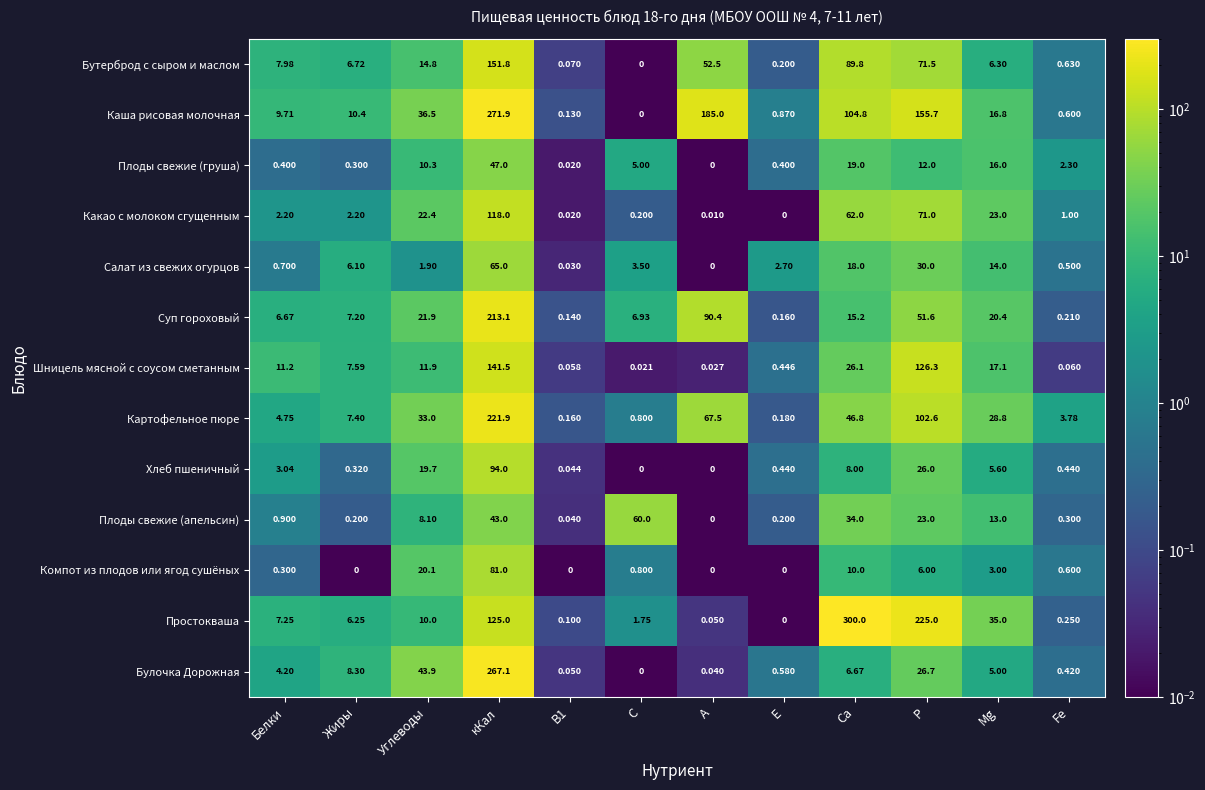

Which category has the highest value in the Картофельное пюре series?

кКал